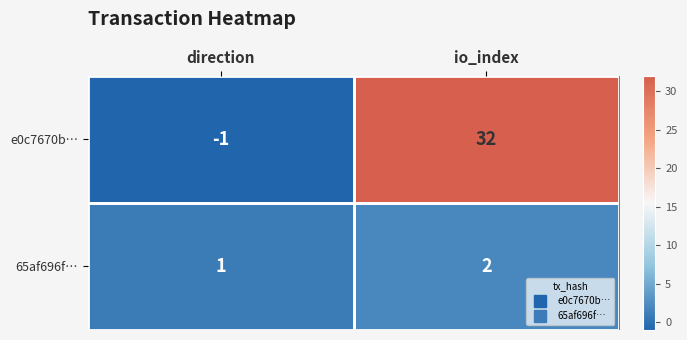

At how many categories does at least one series exceed 21?

1